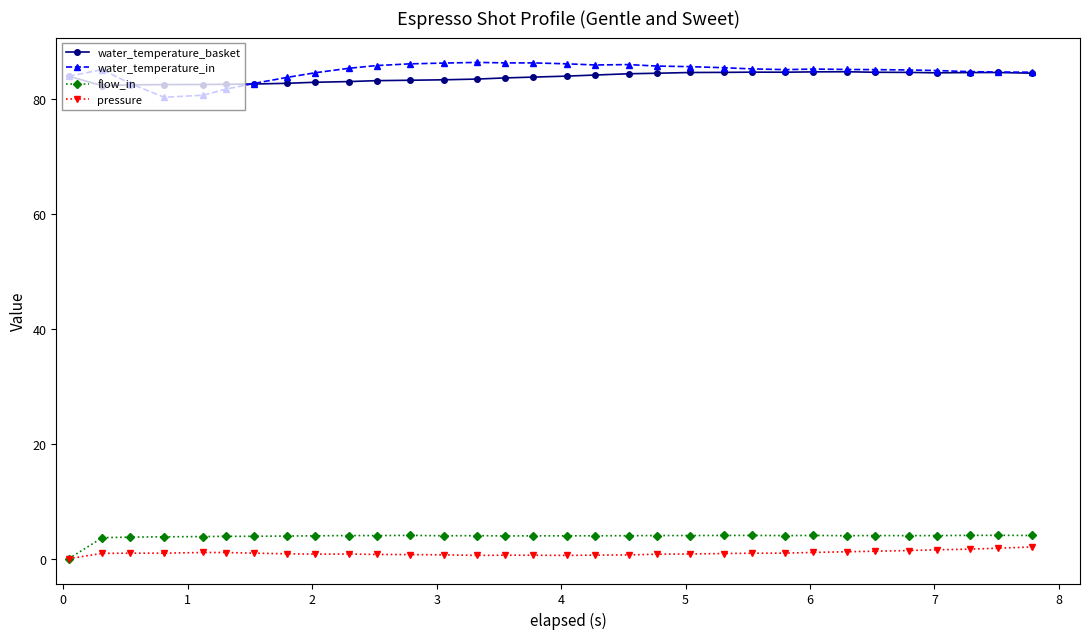

What is the greatest value displayed?

86.4